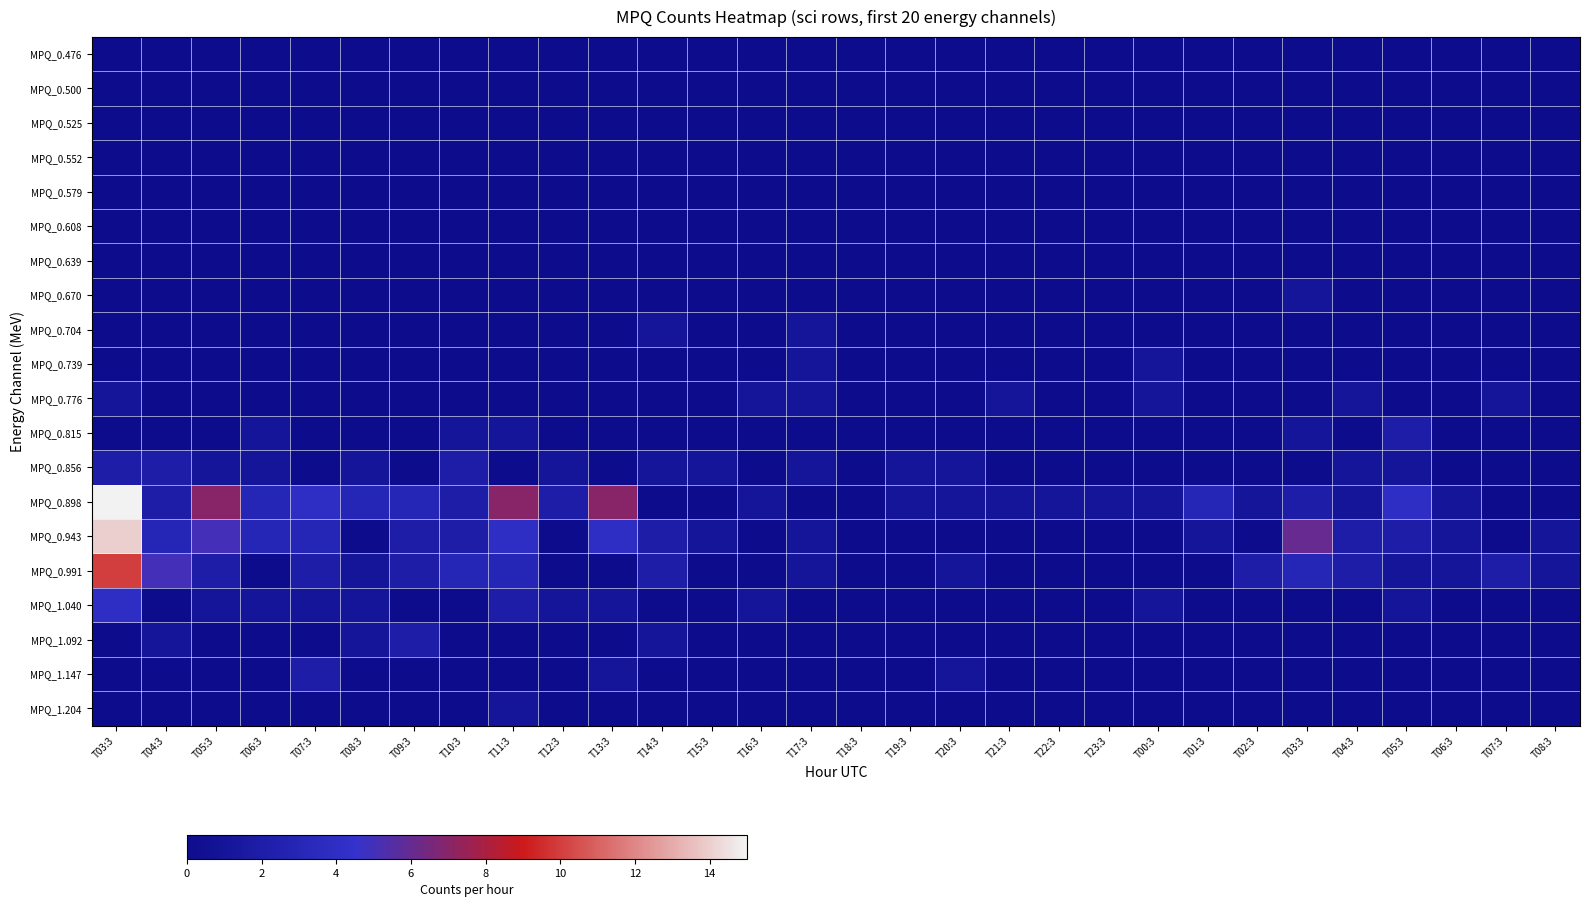

At how many categories does at least one series exceed 7?

1